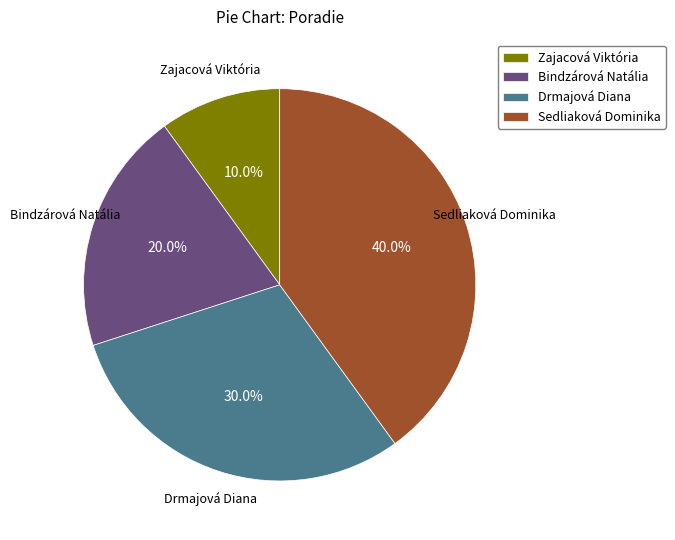

To the nearest percent, what is the difference between the largest and smallest slice percentages?

30%